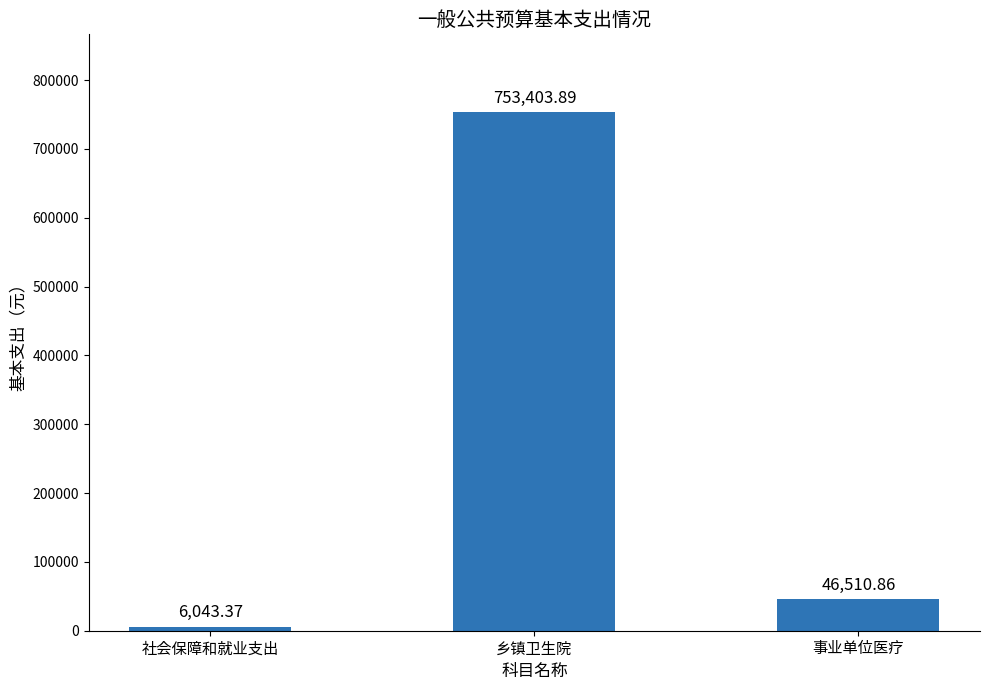

List the labels in order of value, smallest first.

社会保障和就业支出, 事业单位医疗, 乡镇卫生院